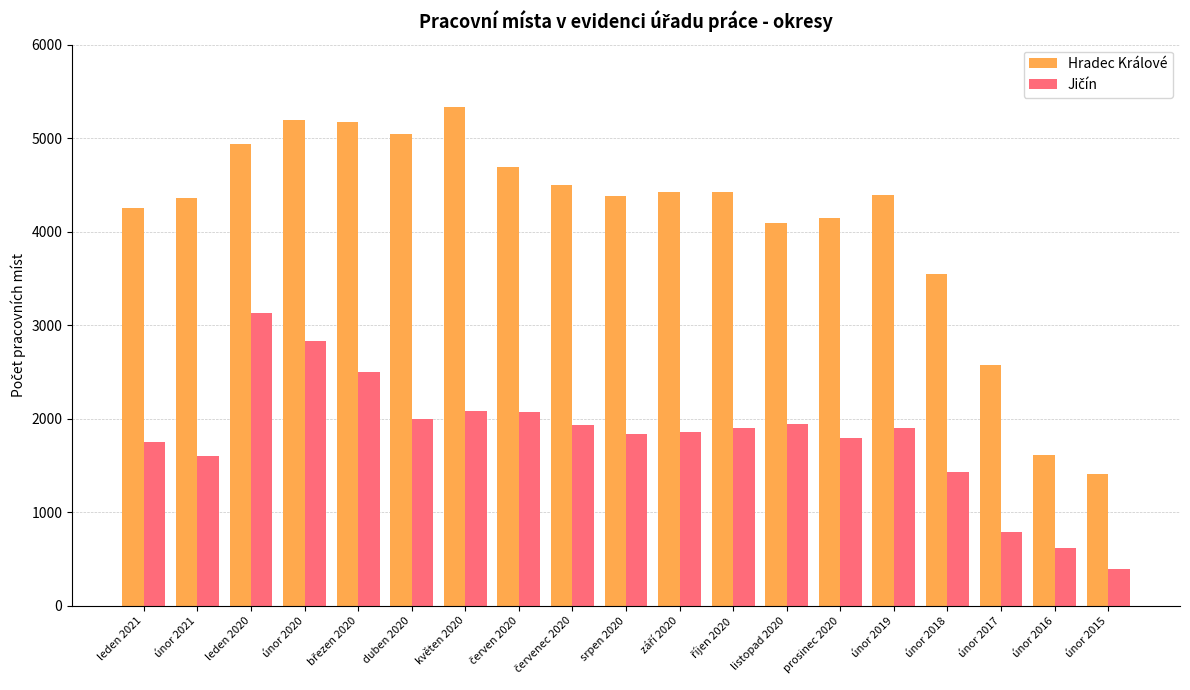

What is the sum of all Hradec Králové values?

78484